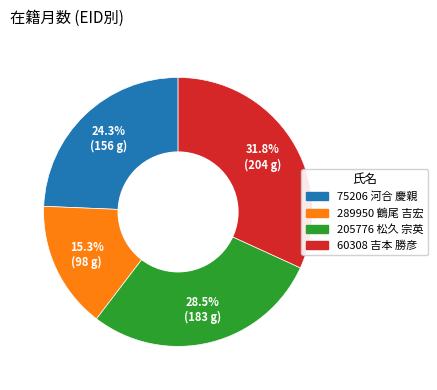

Between 289950 鶴尾 吉宏 and 60308 吉本 勝彦, which is larger?

60308 吉本 勝彦